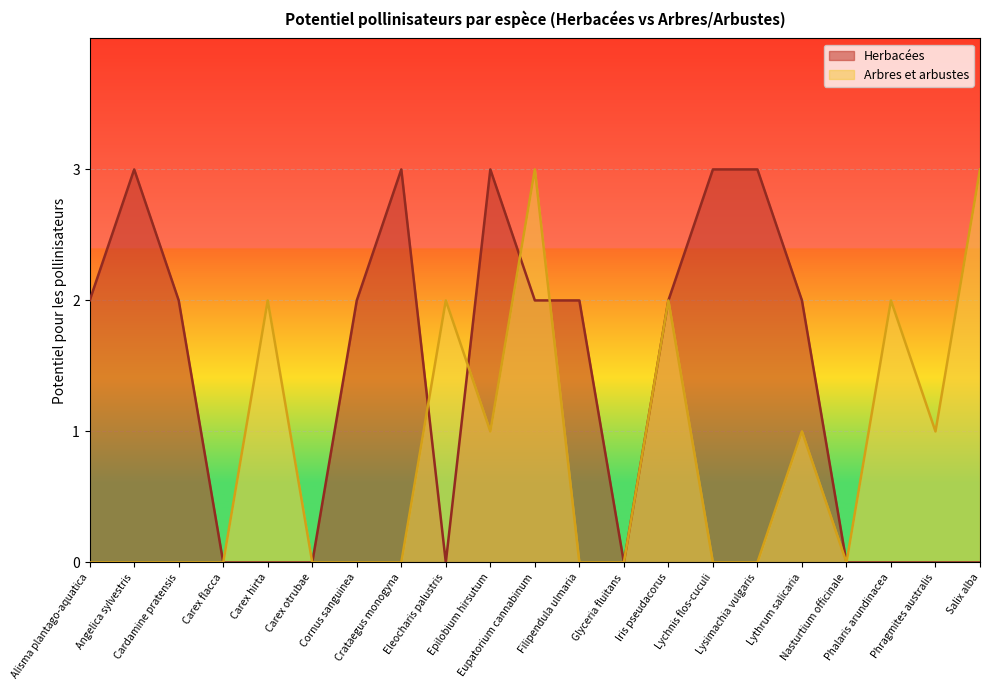

How many lines are shown in the chart?

2